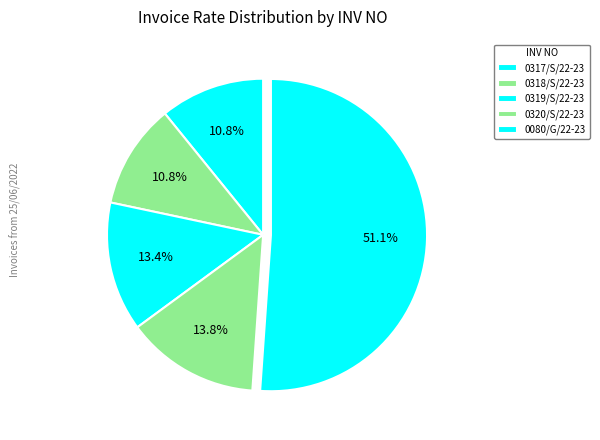

Count the number of slices in the pie.

5